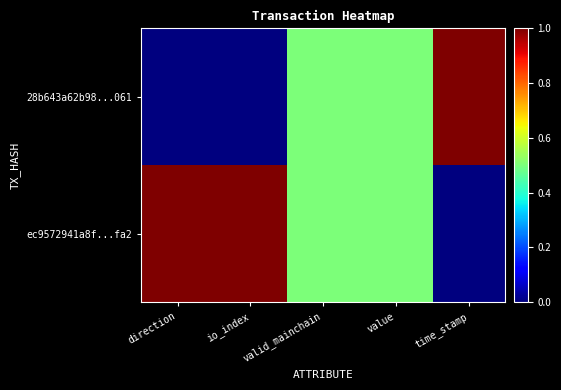

At which category does the chart reach its minimum across all series?

direction